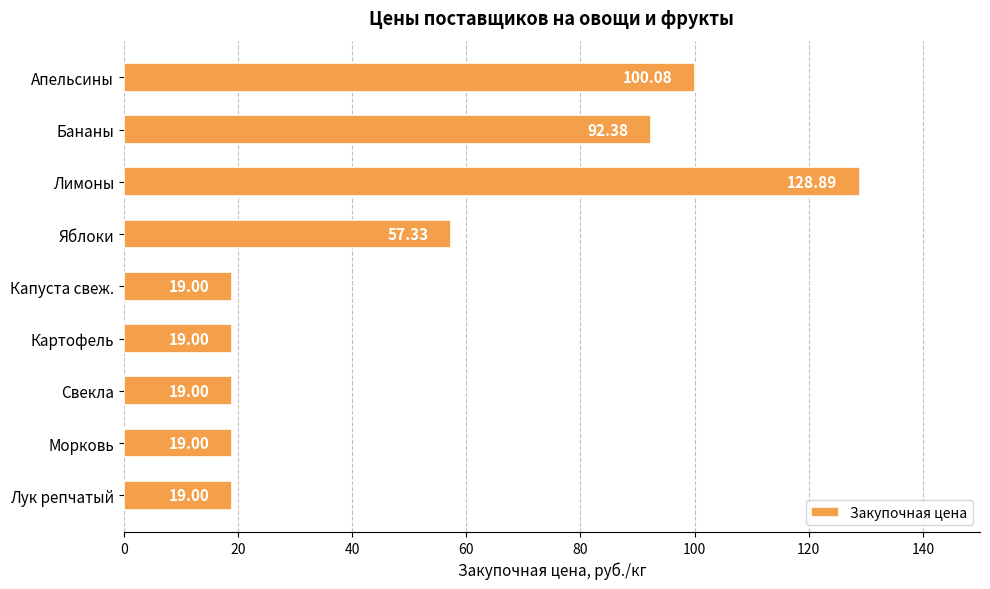

Approximately how many times larger is the value at Яблоки compared to Лук репчатый?

3.0